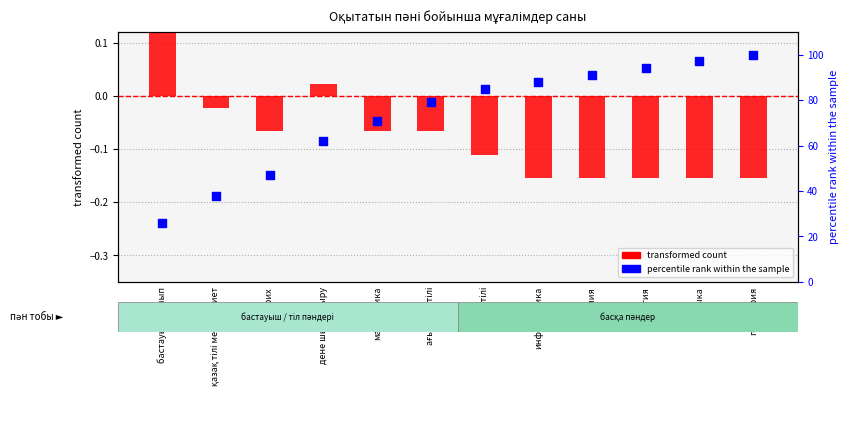

Is the value of percentile rank within the sample at химия greater than the value of transformed count at география?

Yes